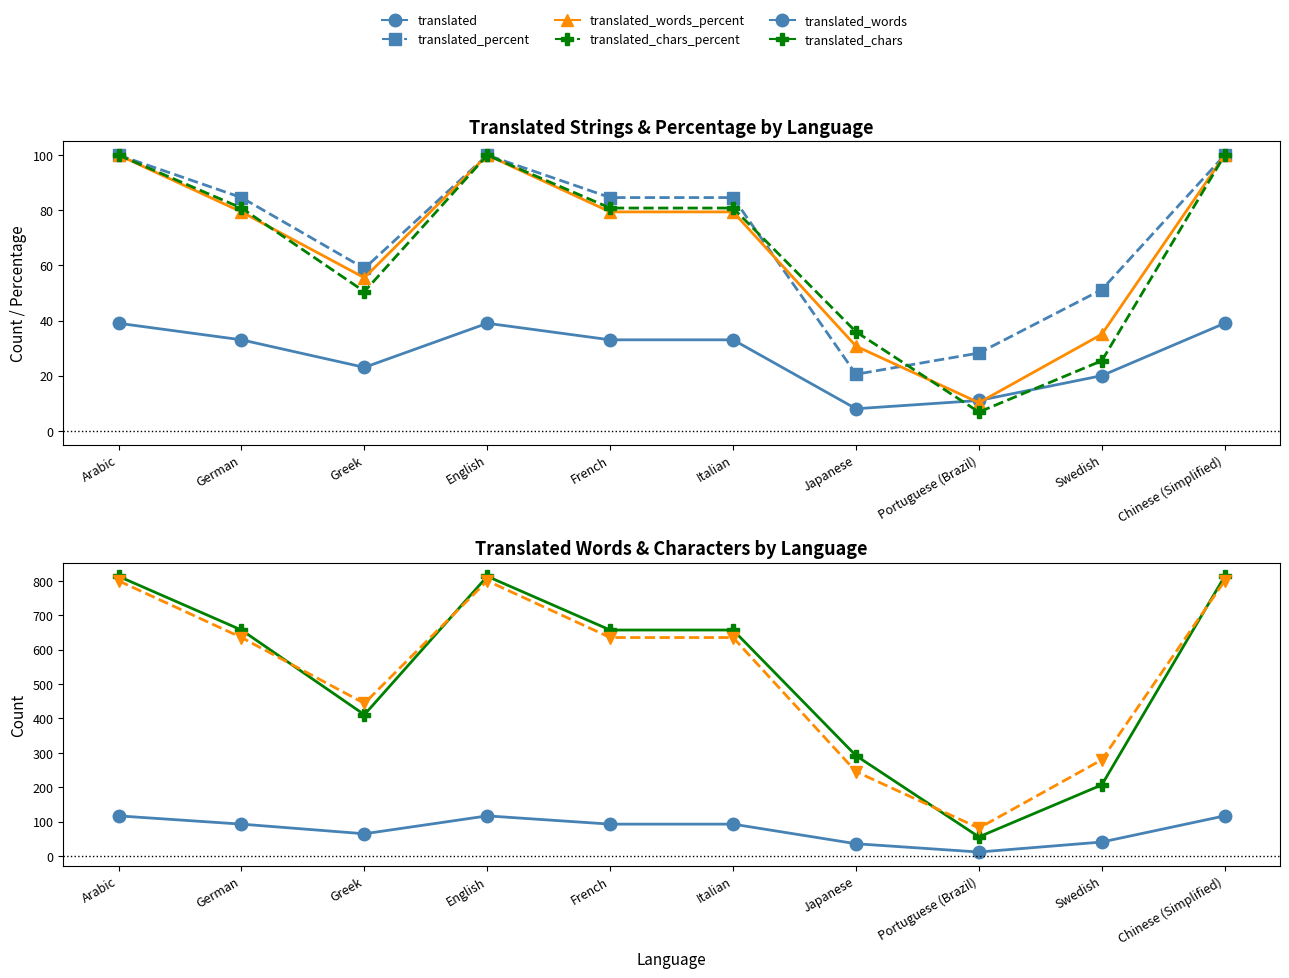

Where is the first local minimum for translated_chars?

Greek